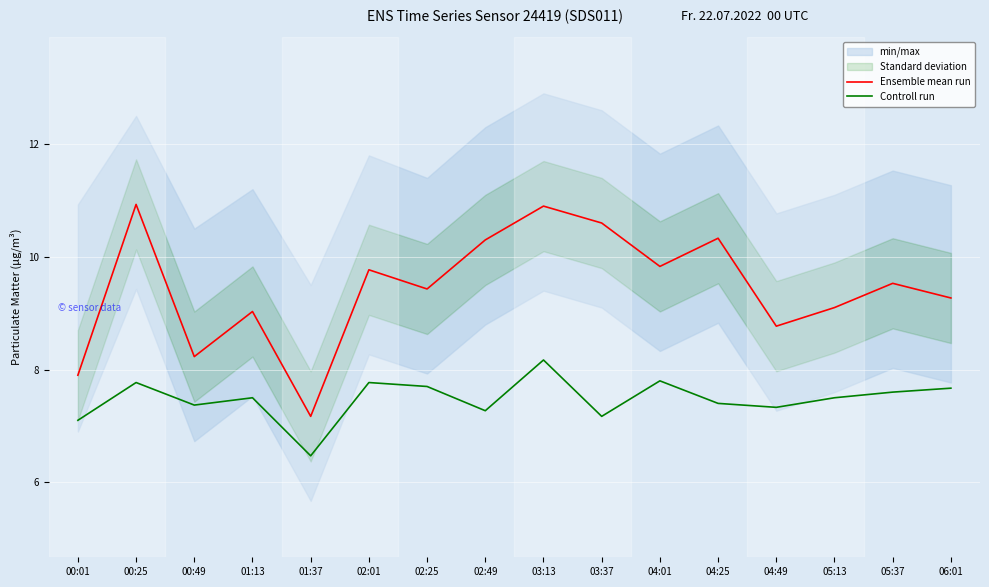

How many data points in Ensemble mean run are less than 9?

4